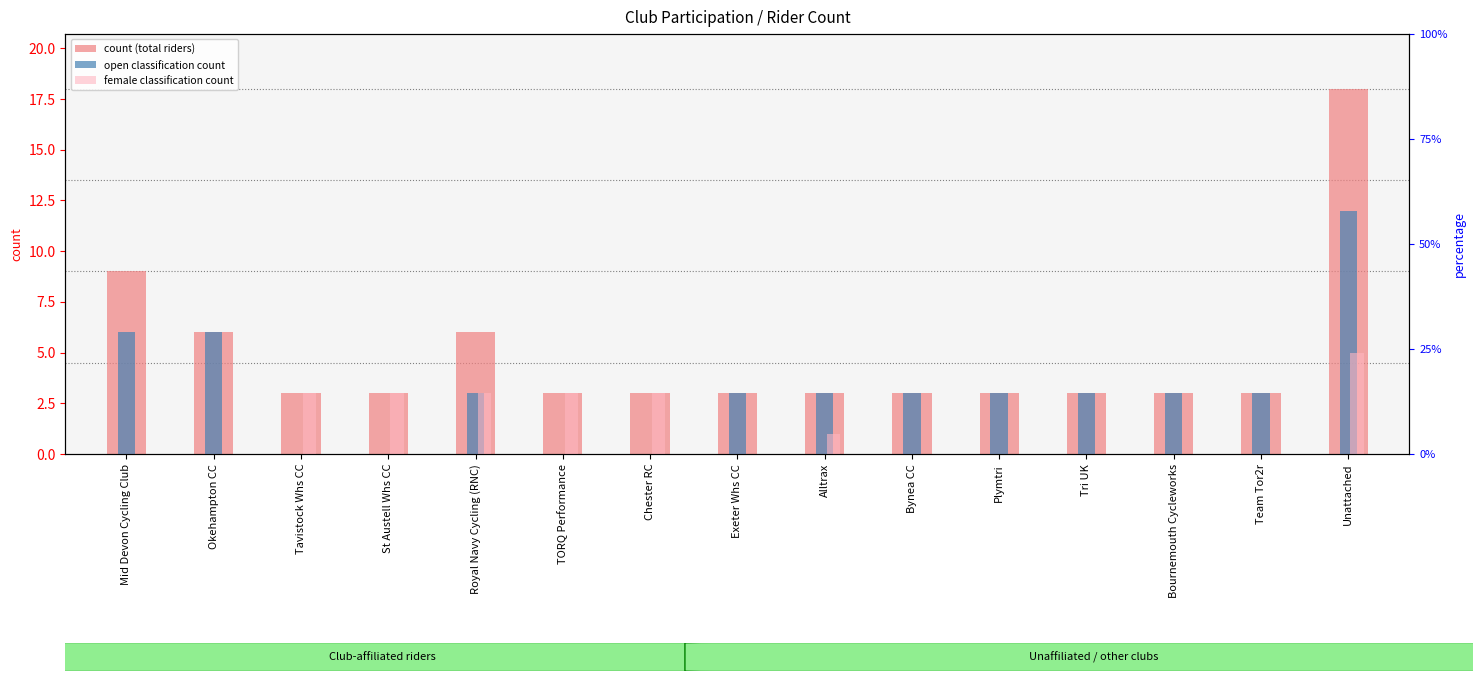

Which series has the largest range (max minus min)?

count (total riders)